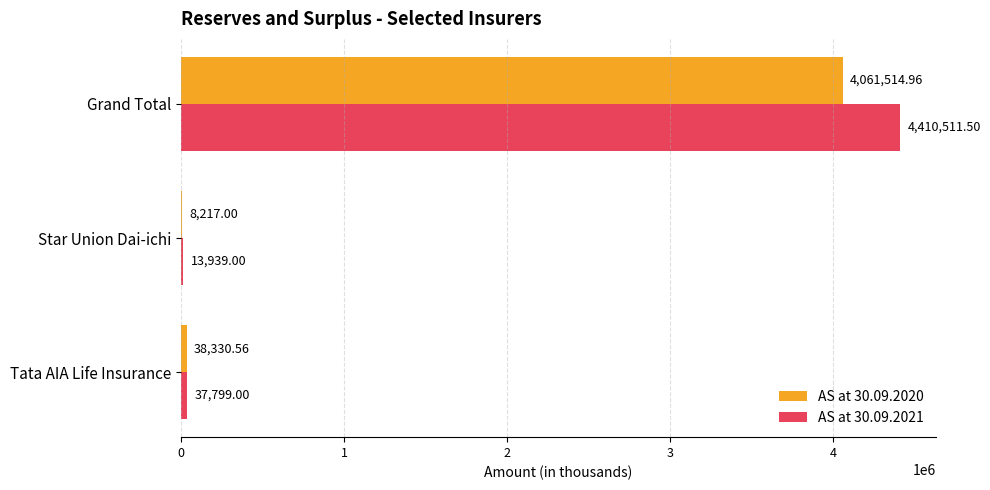

Which series changed the most between Star Union Dai-ichi and Grand Total?

AS at 30.09.2021